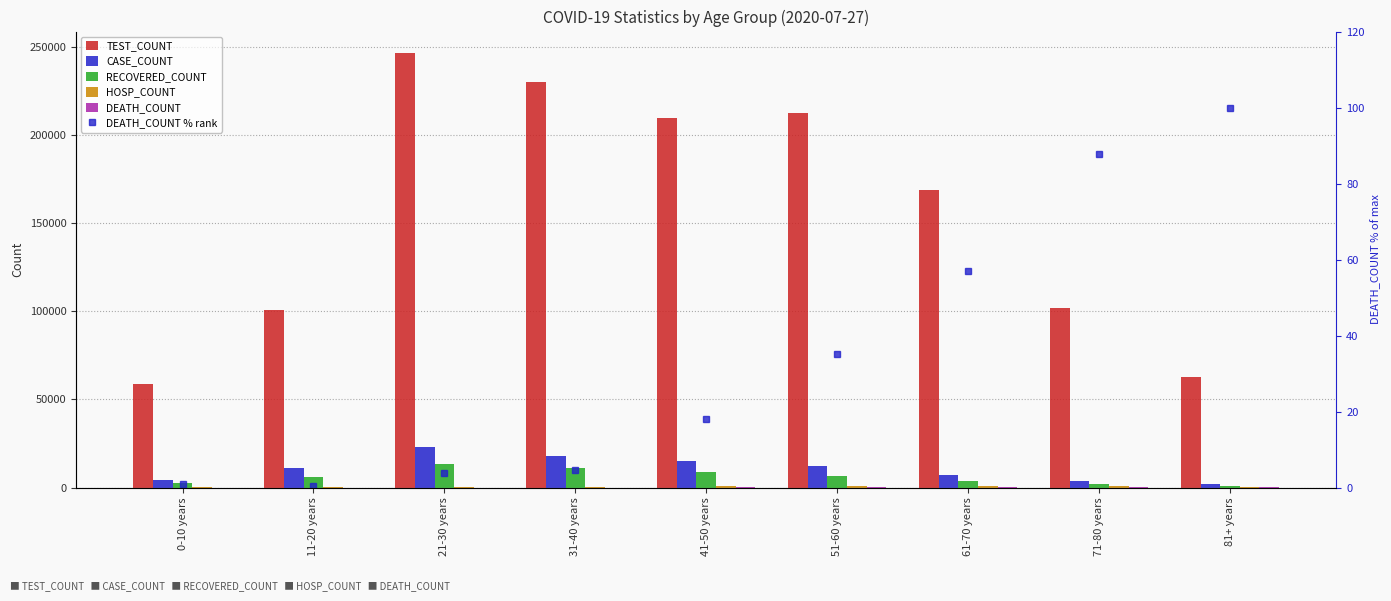

What is the difference between the DEATH_COUNT % rank values at 61-70 years and 41-50 years?

39.0